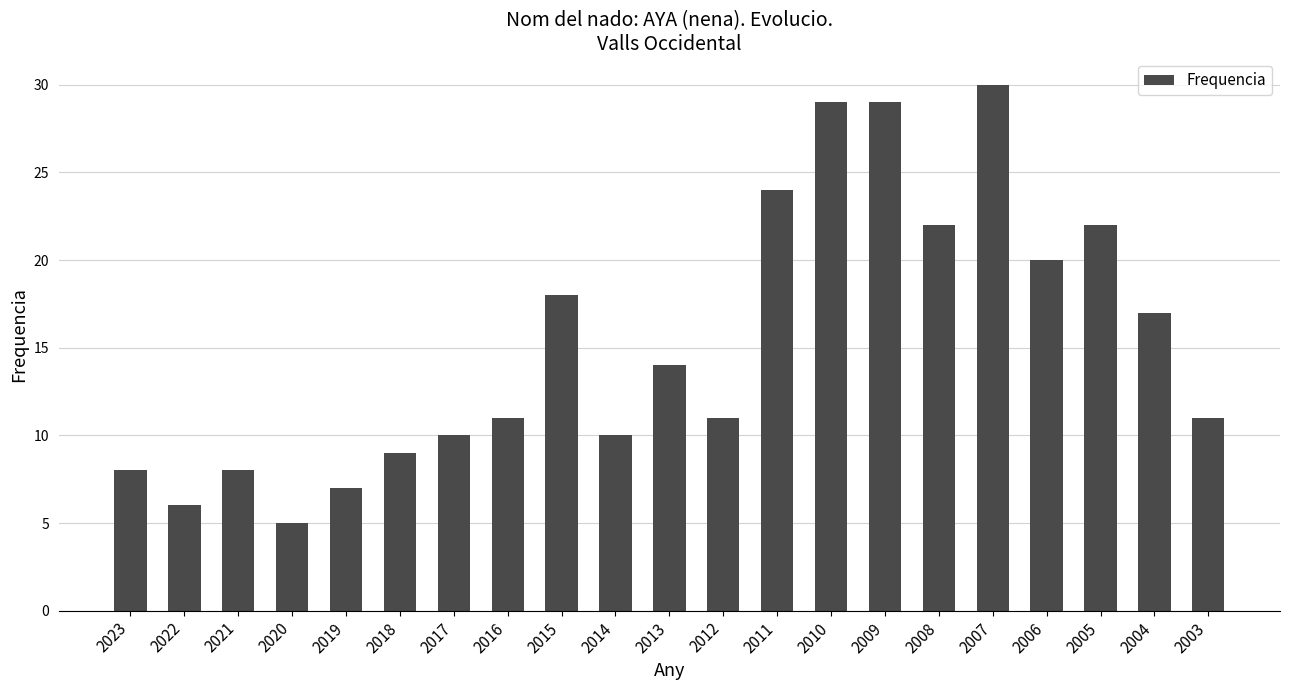

What is the sum of all values?

321